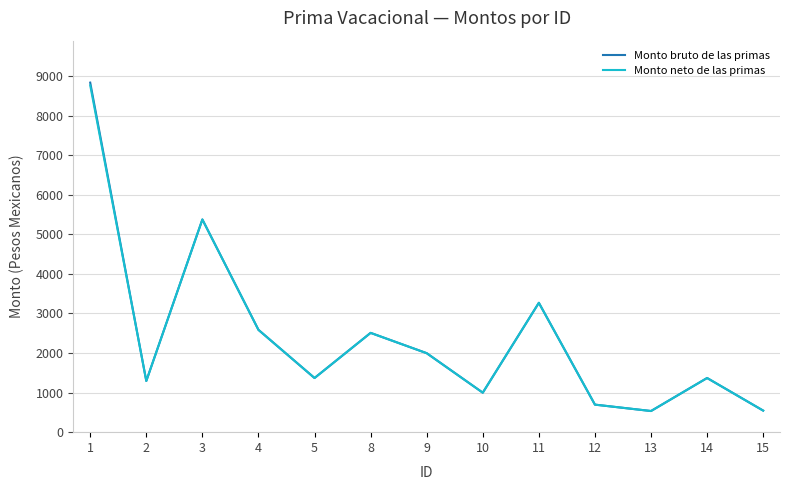

What is the minimum value for Monto neto de las primas?

534.3